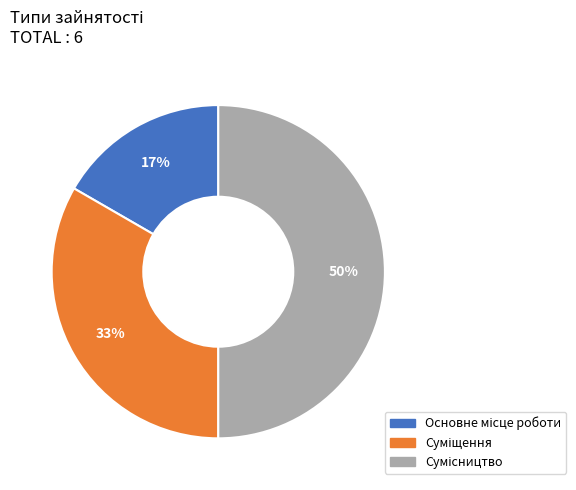

To the nearest percent, what is the difference between the largest and smallest slice percentages?

33%